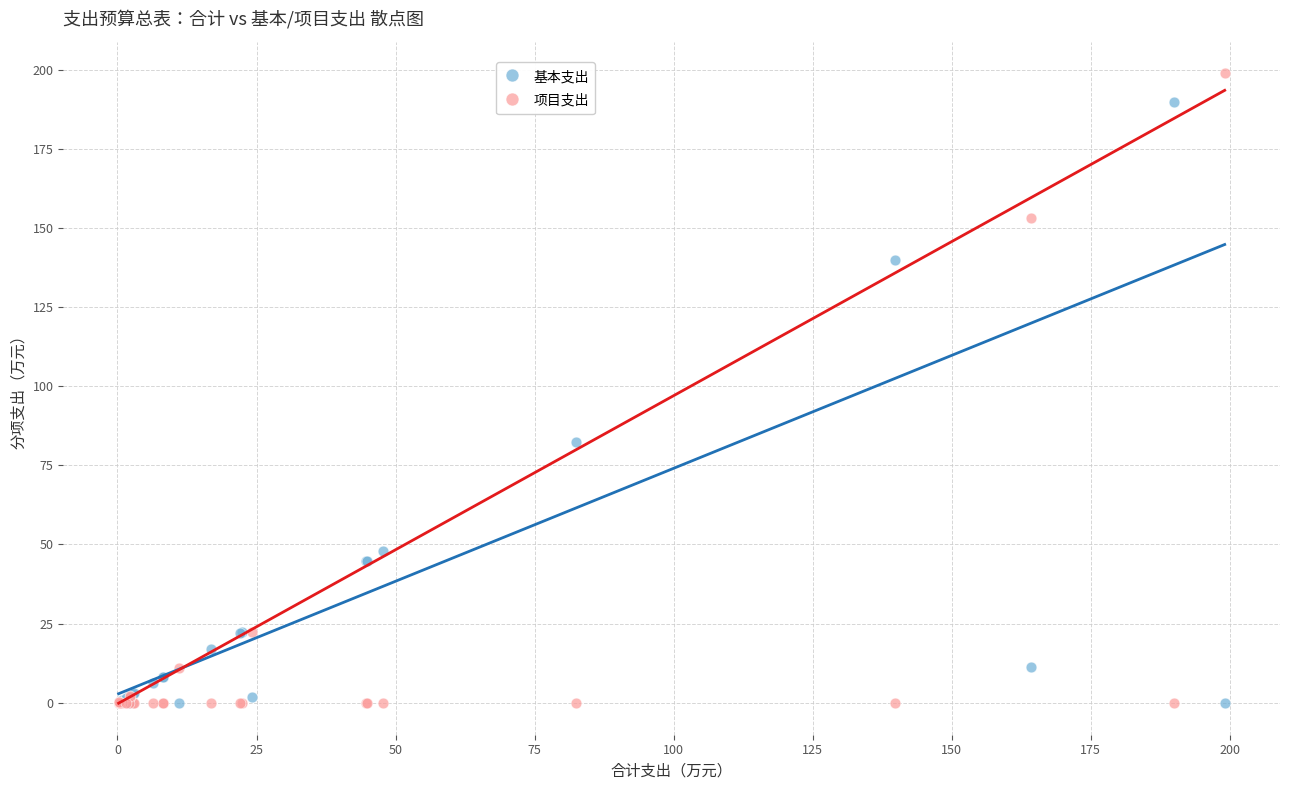

Across all series, what Y value is closest to 99?

82.4